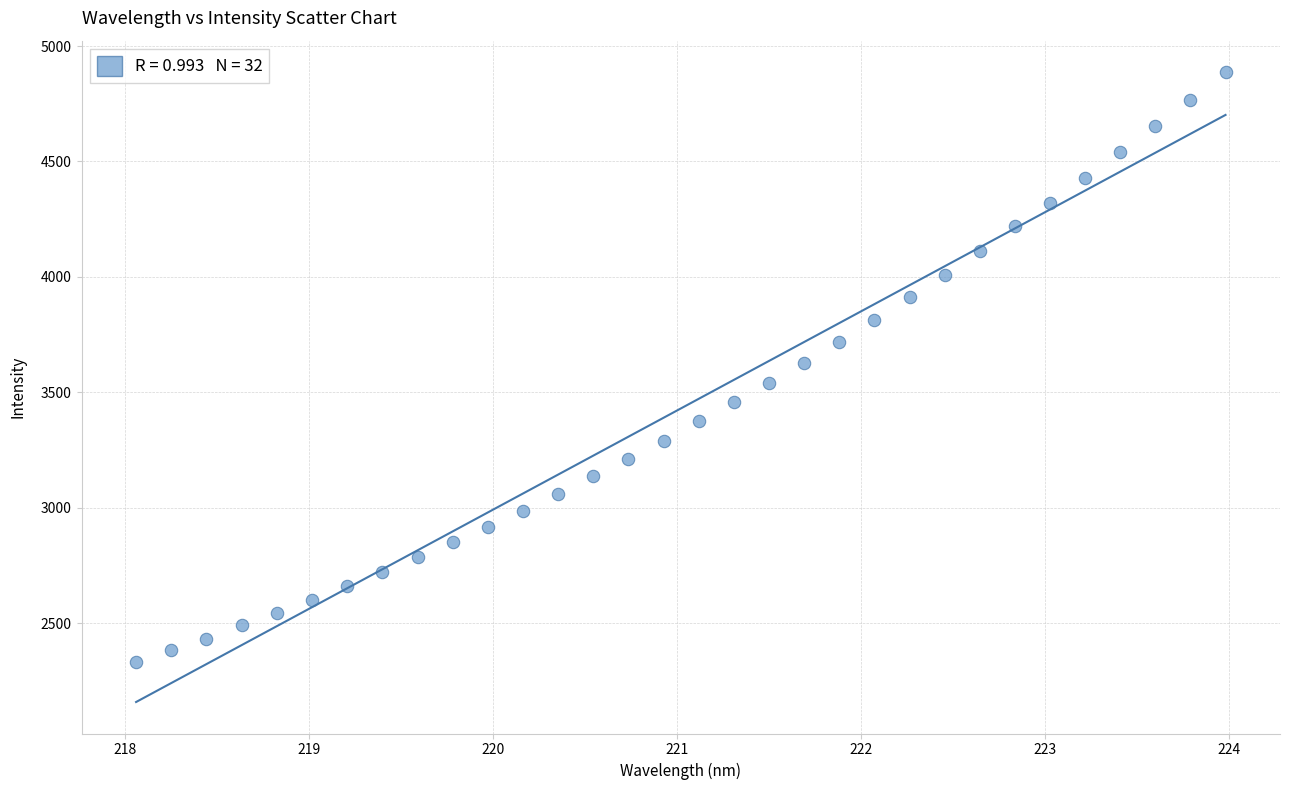

What is the range of X values (max minus min)?

5.9